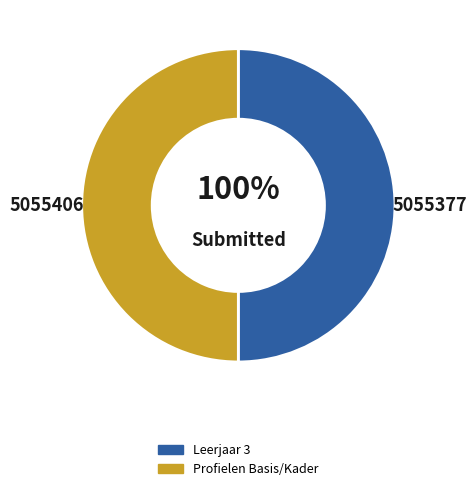

Which has a higher value, Leerjaar 3 or Profielen Basis/Kader?

Profielen Basis/Kader